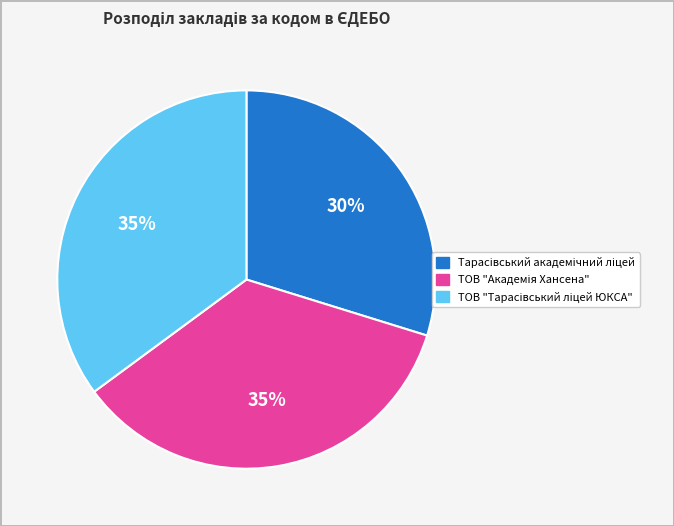

How many segments does this pie chart have?

3